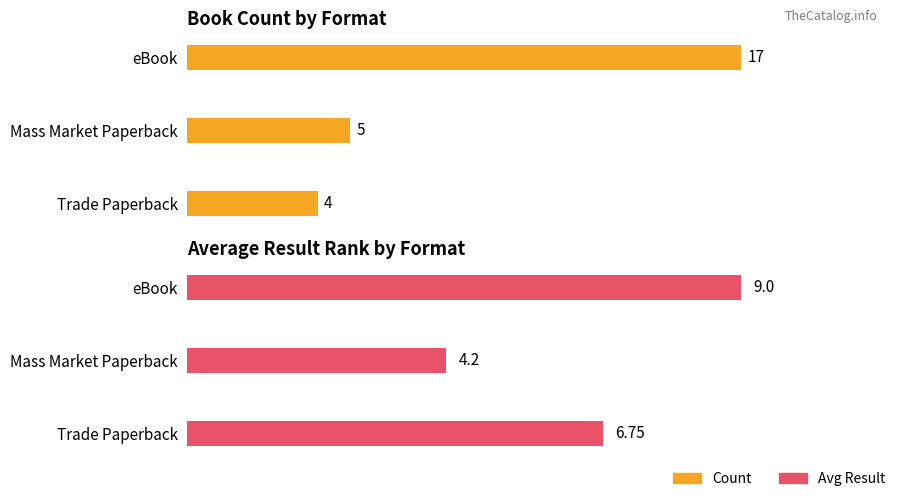

What is the difference between the Avg Result values at eBook and Trade Paperback?

2.2